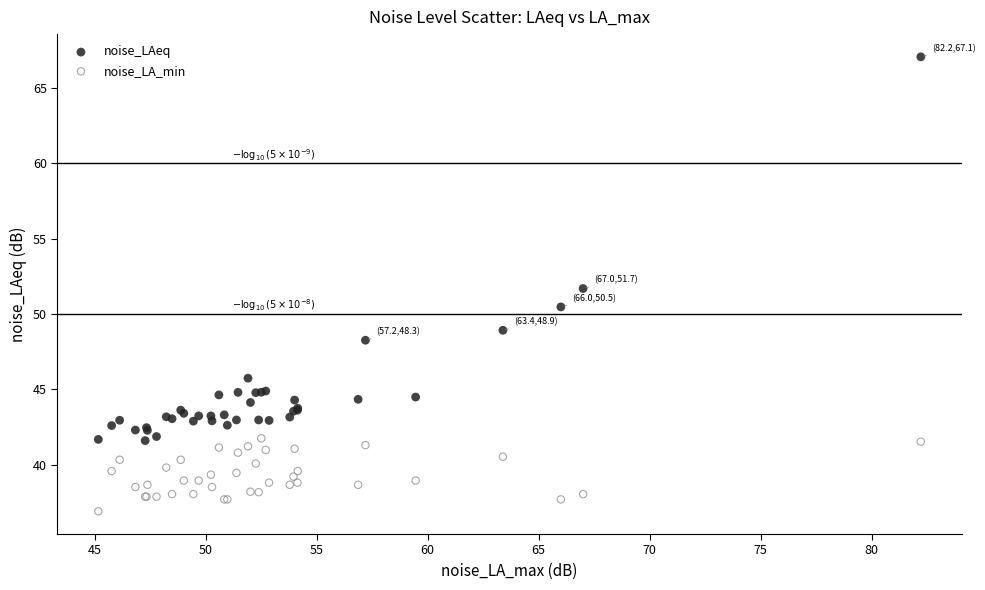

What are all the series names shown in the legend?

noise_LAeq, noise_LA_min